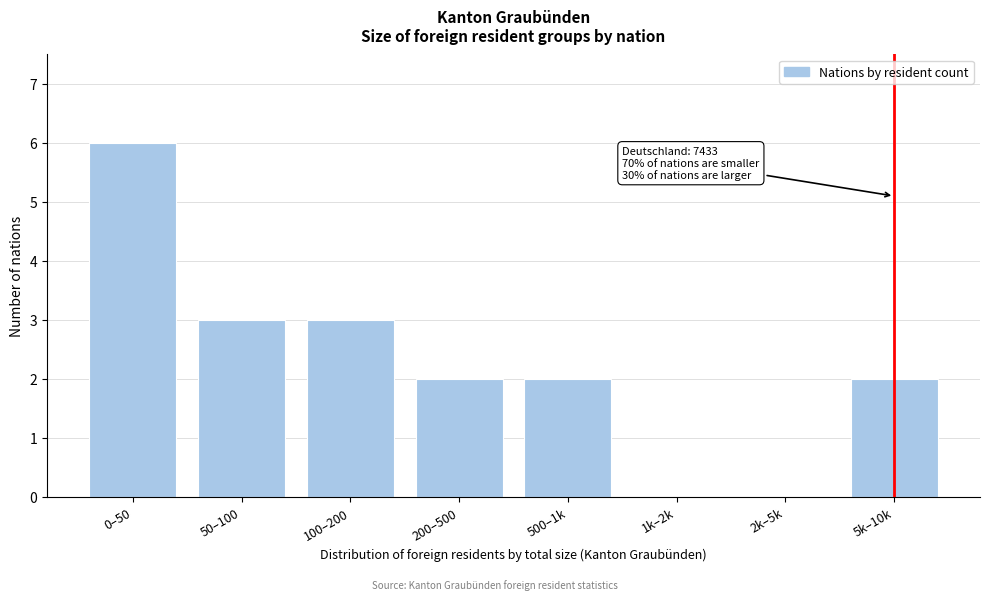

Reading left to right, extract all data points from this chart.

0–50=6	50–100=3	100–200=3	200–500=2	500–1k=2	1k–2k=0	2k–5k=0	5k–10k=2